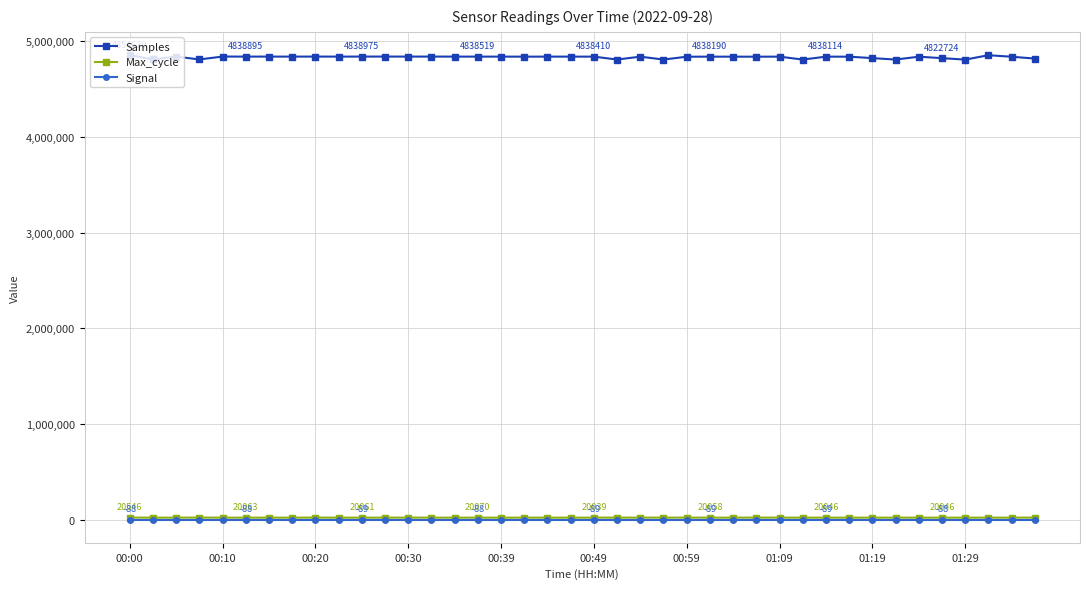

What is the difference between the second highest and second lowest values in the Signal series?

1